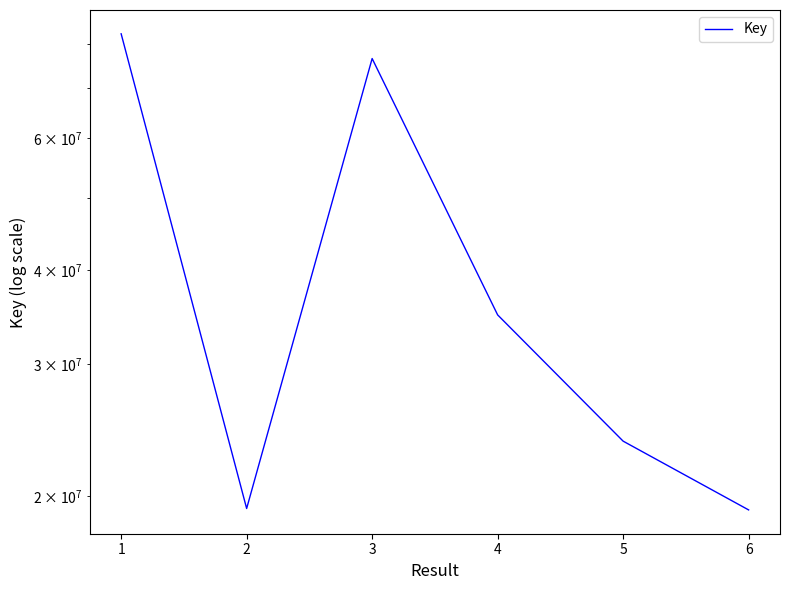

What is the difference between the second highest and second lowest values?

57322514